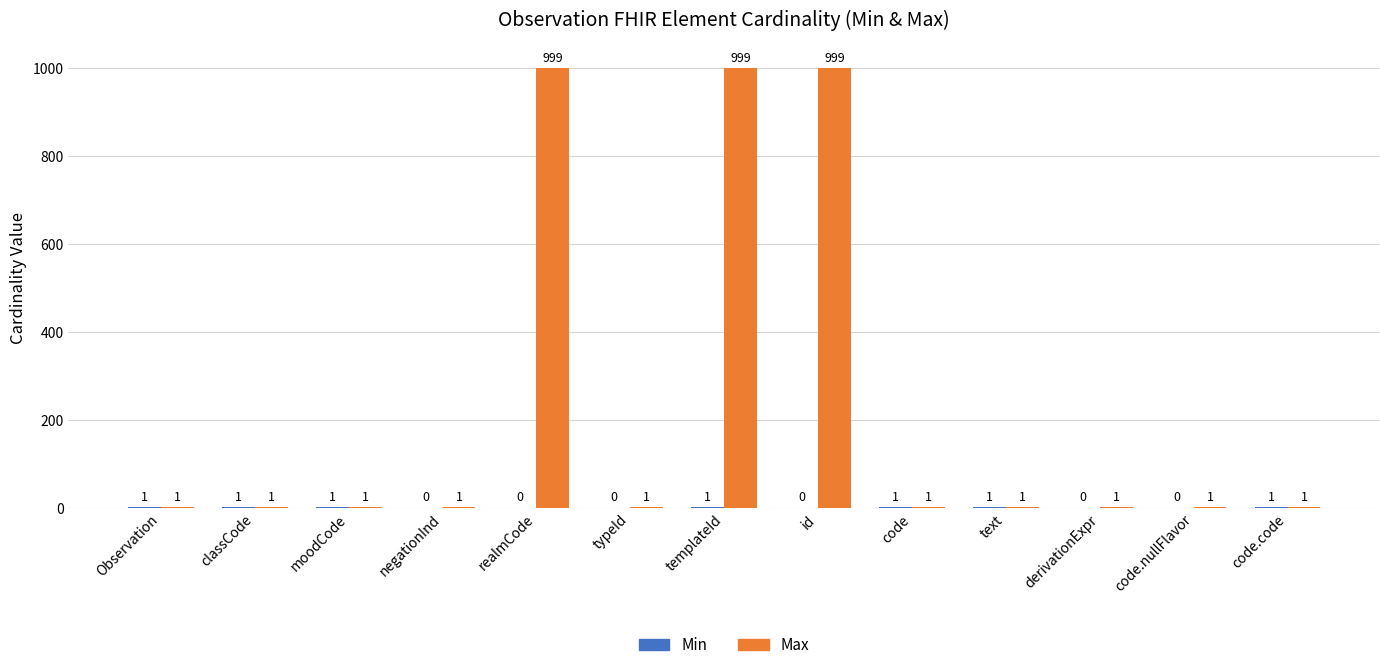

What is the spread (max minus min) of values at derivationExpr?

1